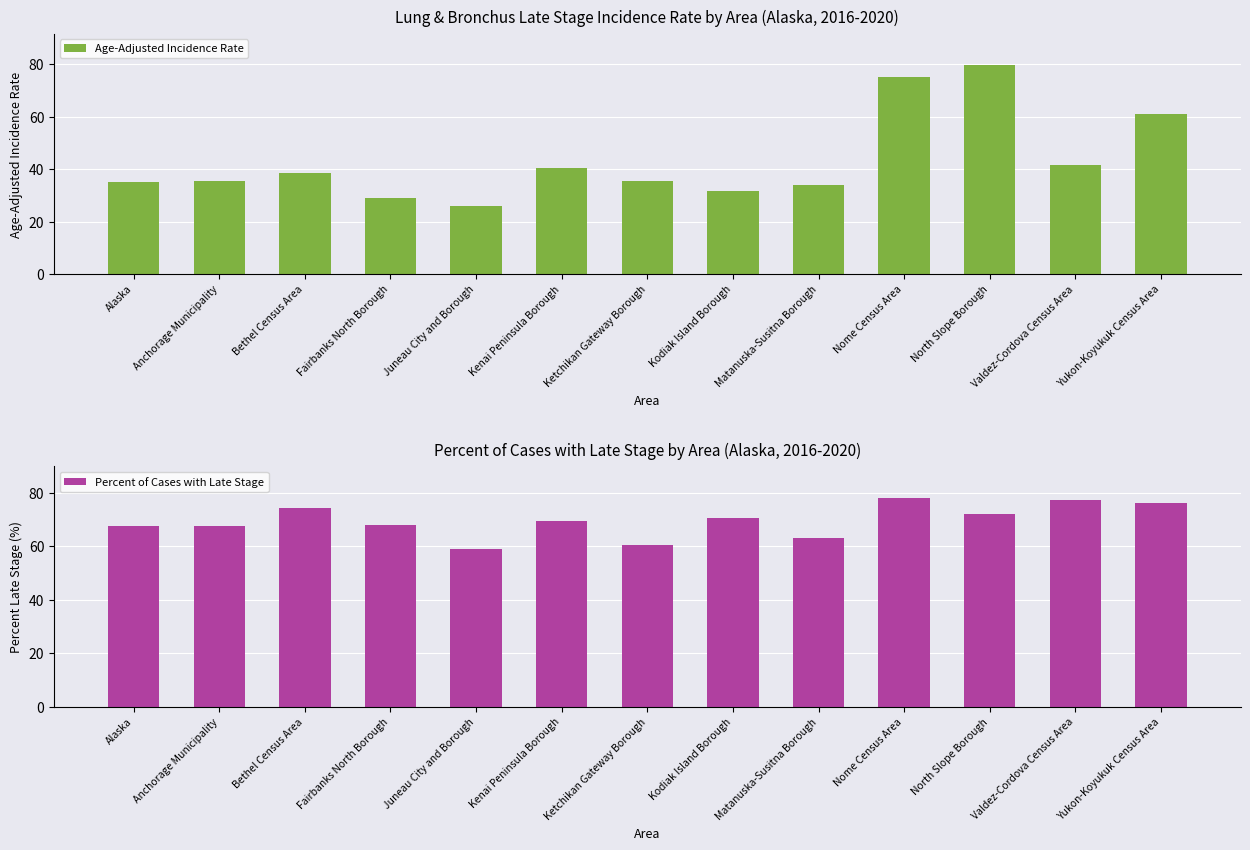

Reading left to right, what are all the values shown in this chart?

Age-Adjusted Incidence Rate: 35.0	35.4	38.7	29.0	26.1	40.3	35.4	31.5	34.1	75.1	79.7	41.7	61.1
Percent of Cases with Late Stage: 67.5	67.4	74.2	67.8	58.8	69.3	60.4	70.4	63.2	78.1	72.0	77.4	76.0